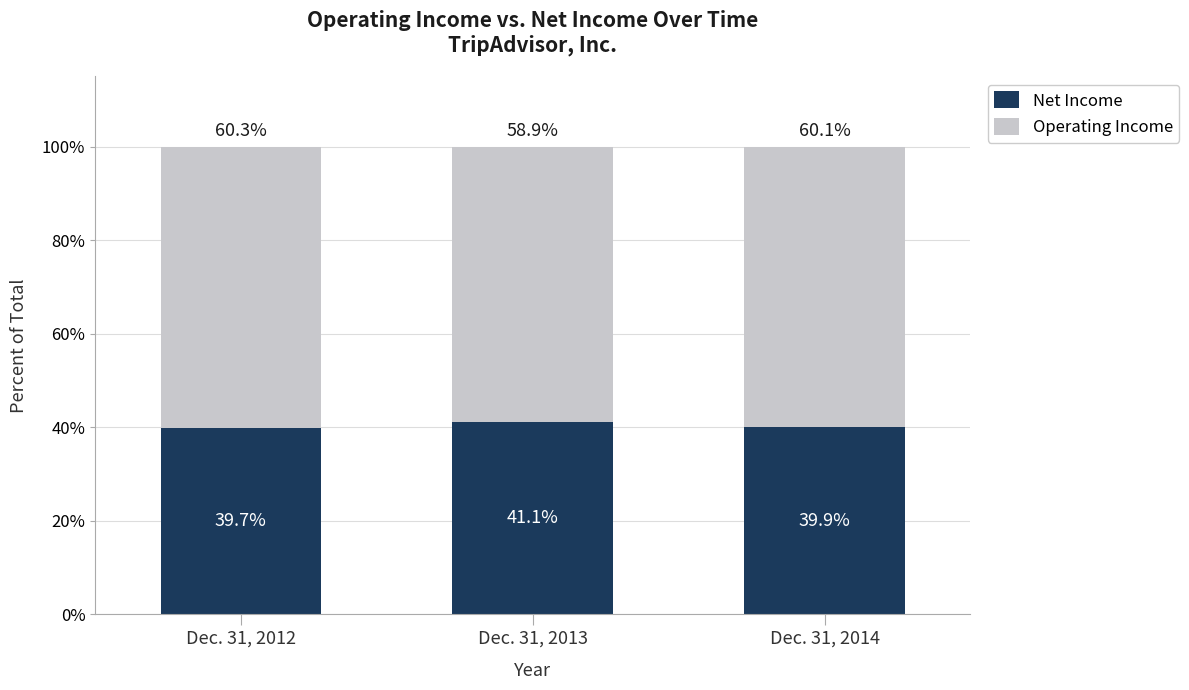

The value of Net Income at Dec. 31, 2013 is 41.1. True or false?

True